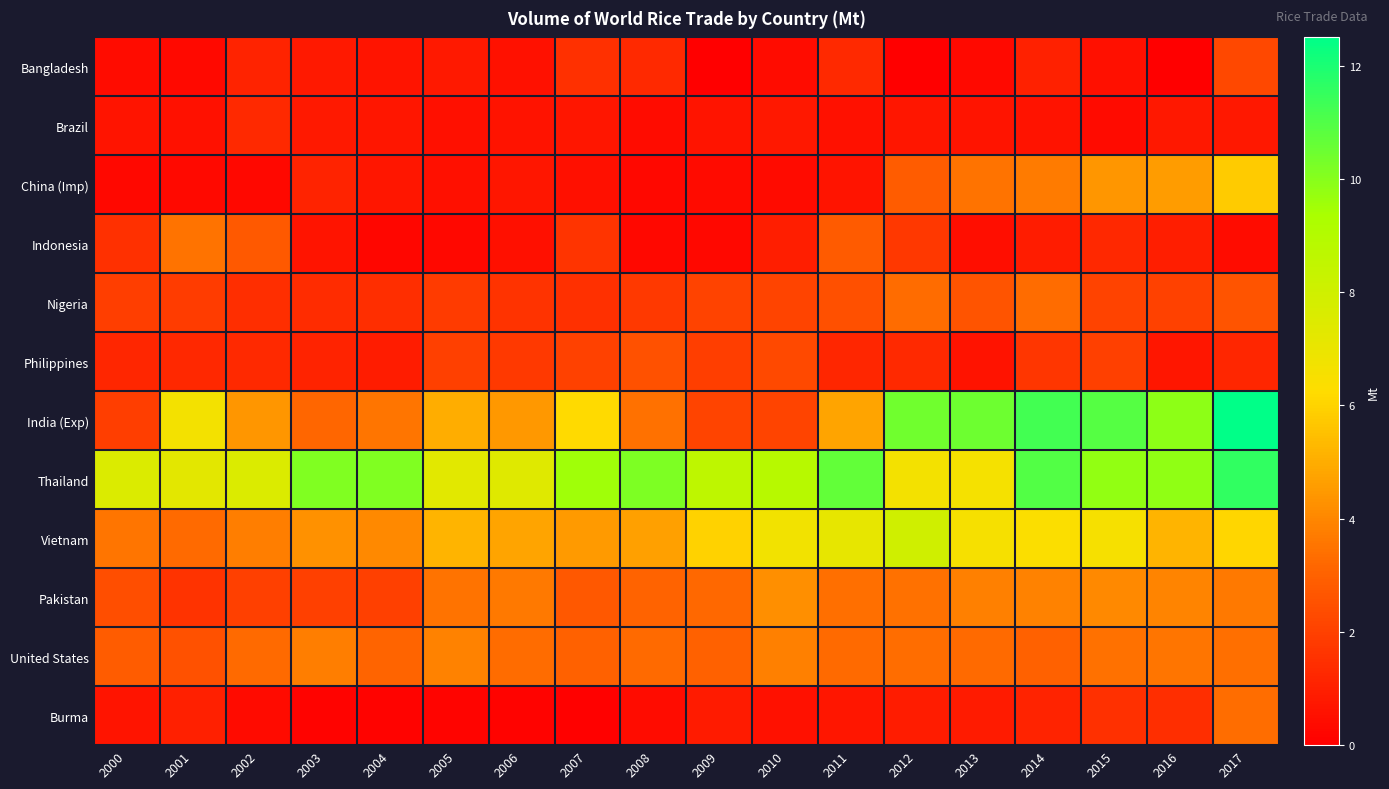

How many distinct data groups are displayed?

12